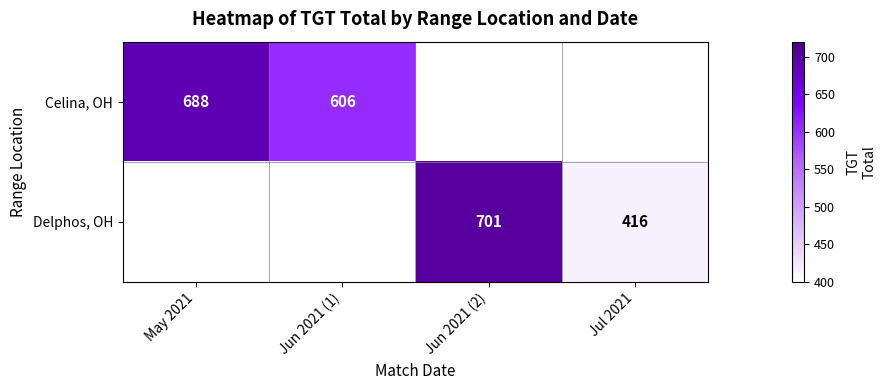

What is the sum of the Celina, OH values at Jun 2021 (1) and May 2021?

1294